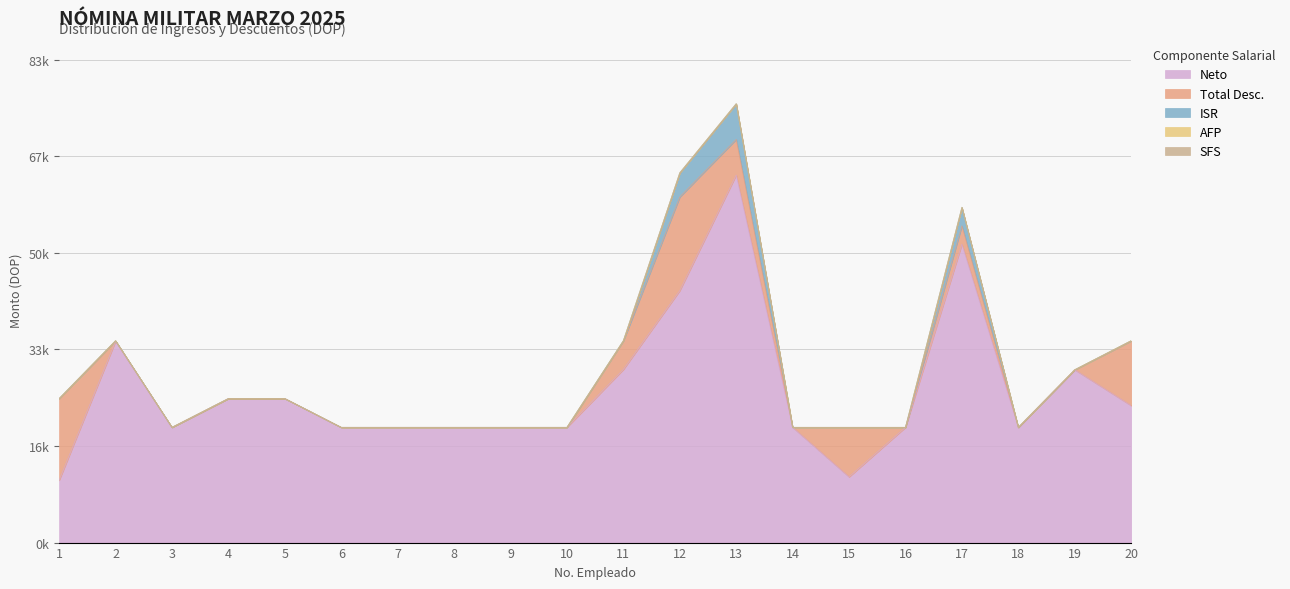

The value of Ingreso Bruto at 6 is 6975.7. True or false?

False